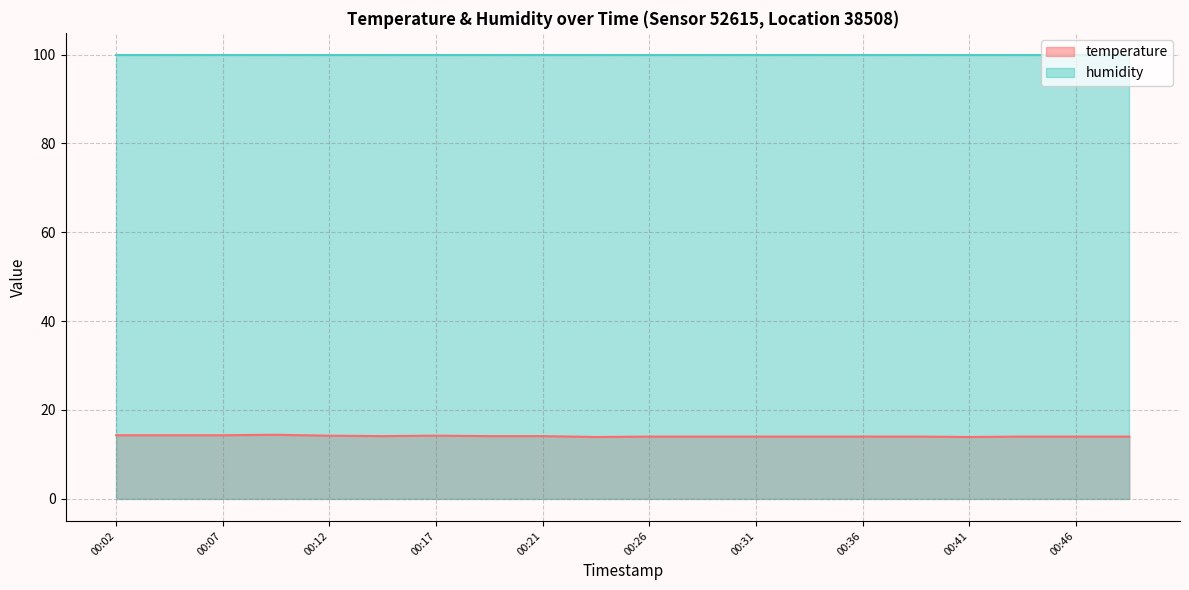

True or false: temperature and humidity intersect in this chart.

False